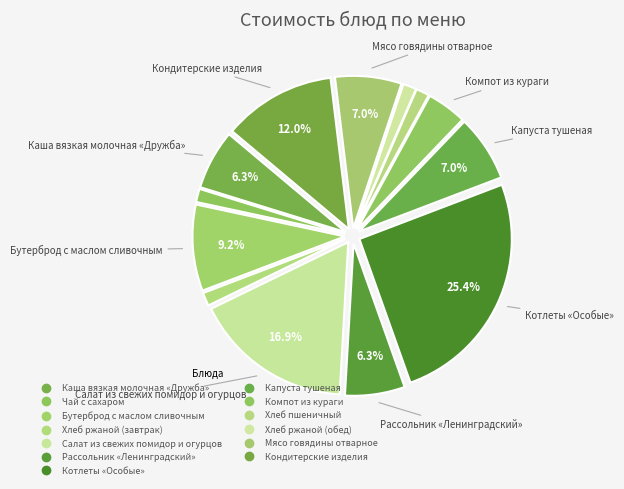

To the nearest percent, what is the combined percentage of Хлеб ржаной (обед) and Рассольник «Ленинградский»?

8%